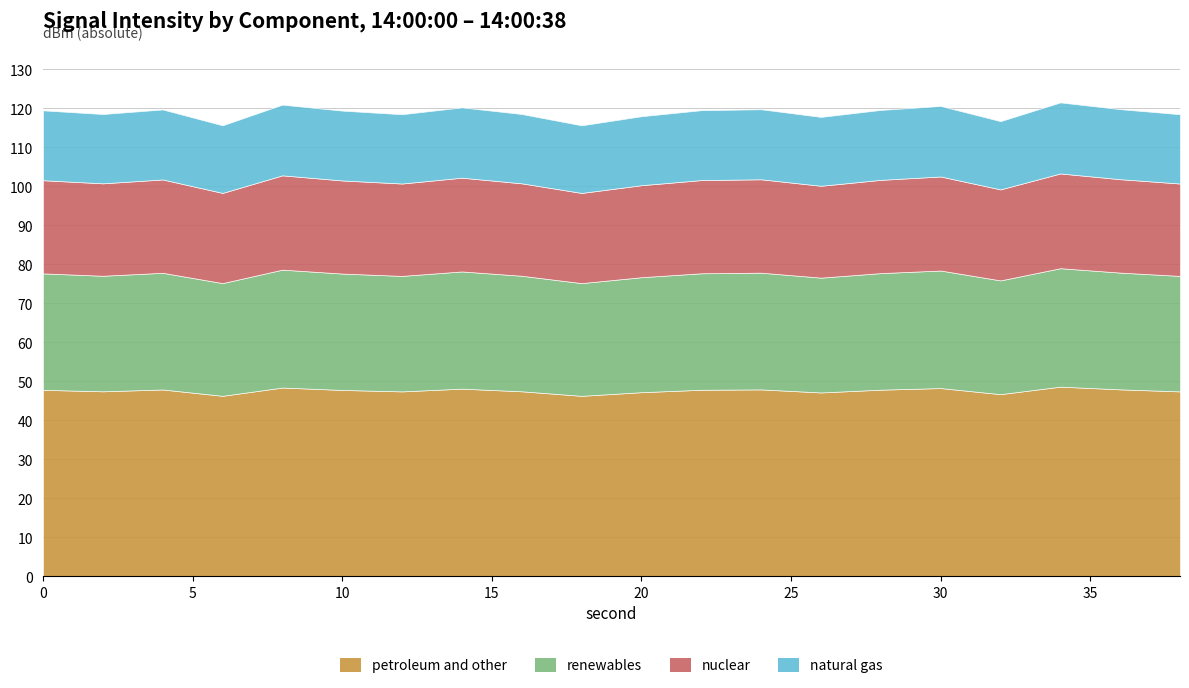

Count the number of categories in the chart.

20